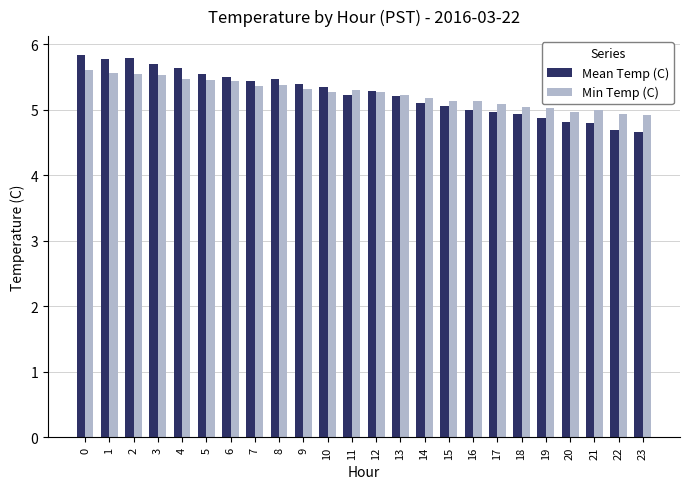

What is the smallest value displayed?

4.7